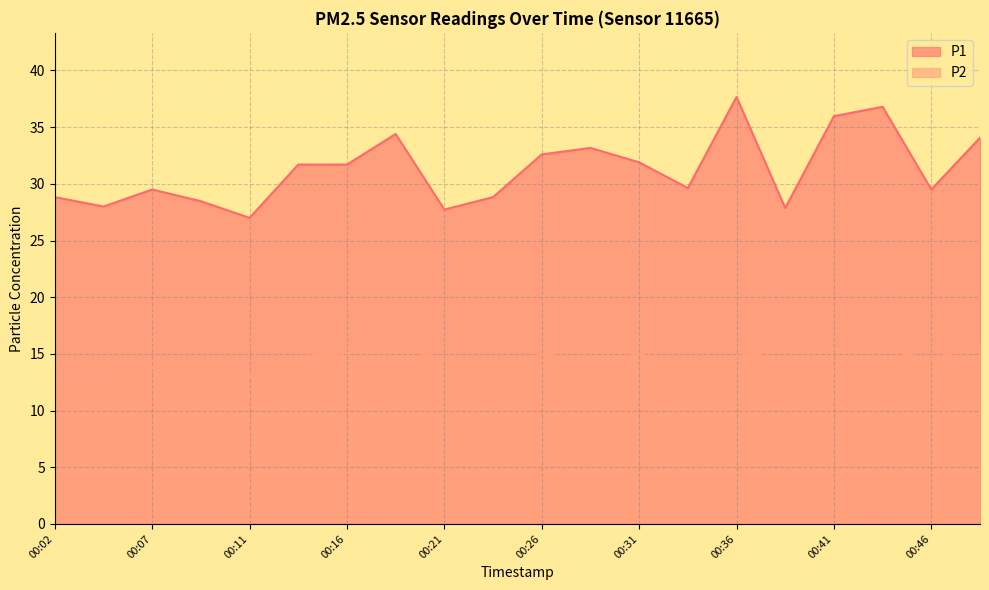

What is the minimum value for P1?

27.0